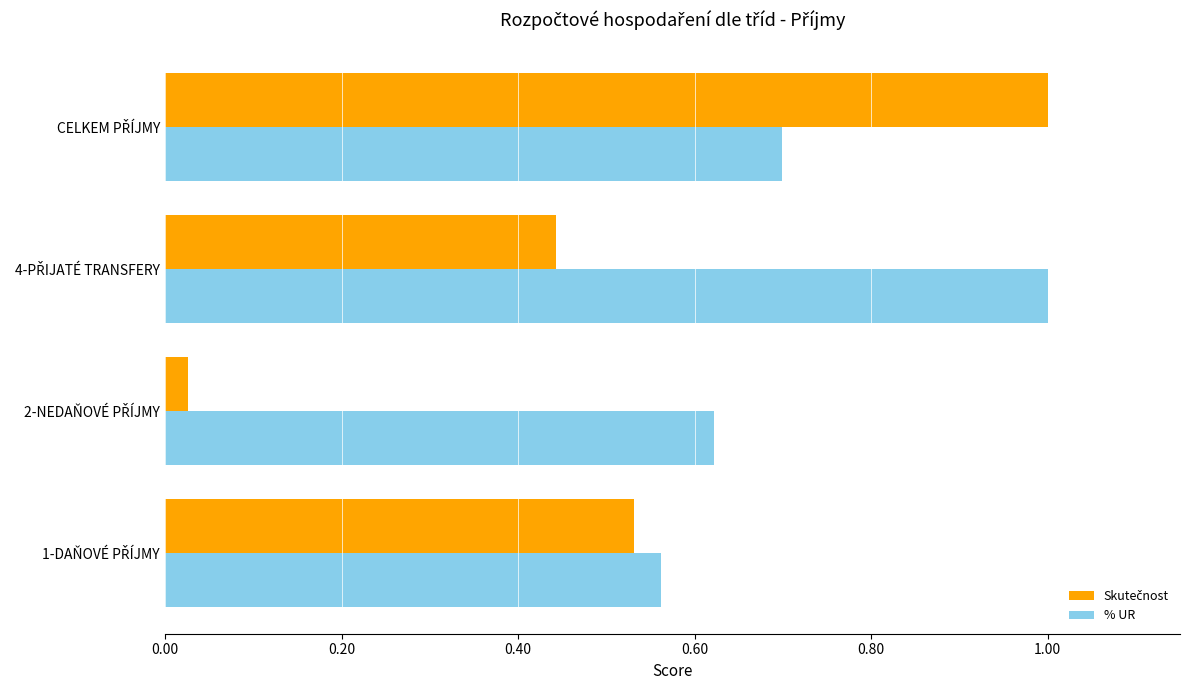

What is the greatest value displayed?

1.0